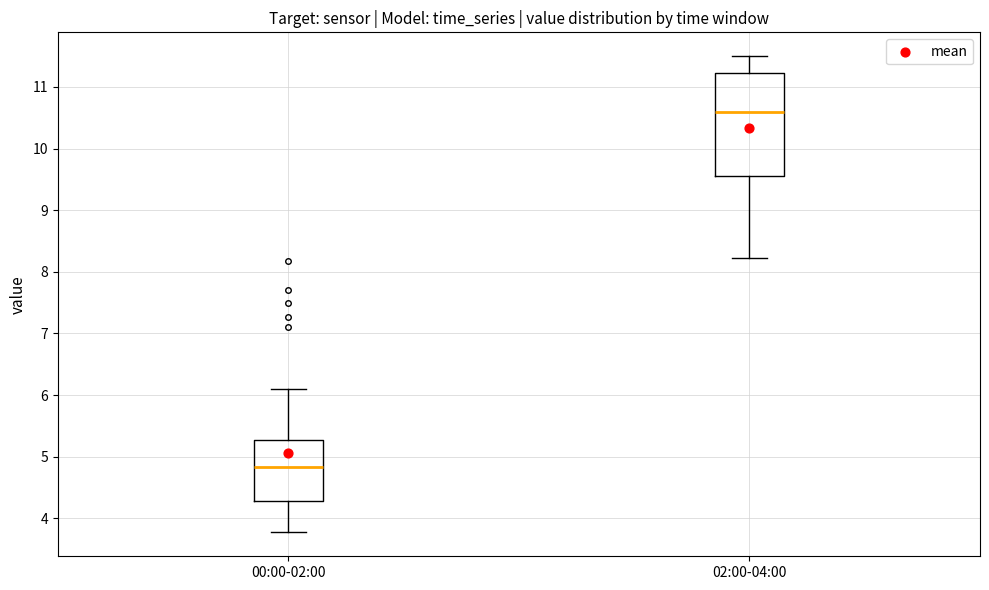

Which box is the tallest, from its lower edge to its upper edge?

02:00-04:00